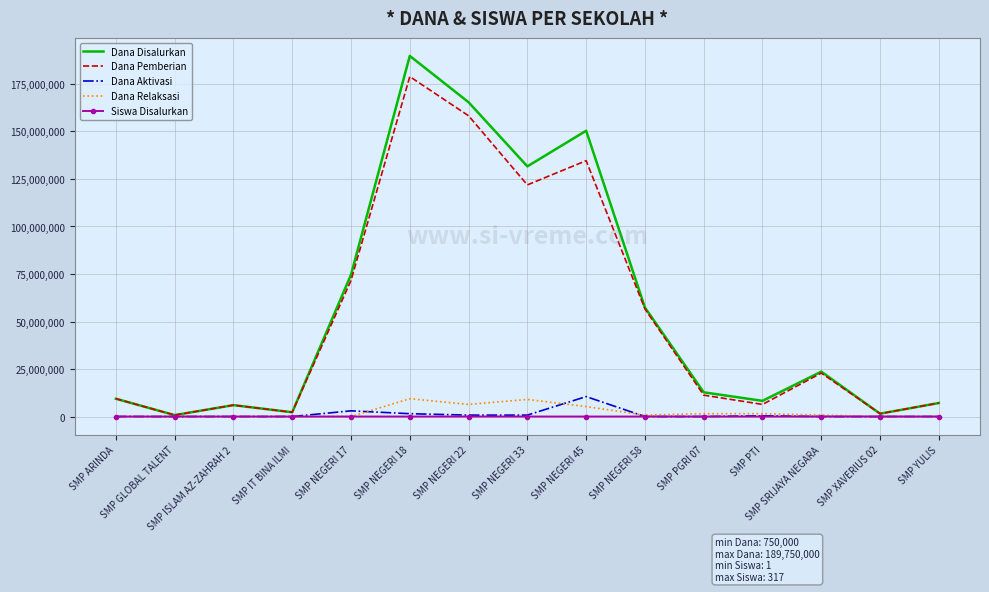

At which category does the chart reach its peak across all series?

SMP NEGERI 18